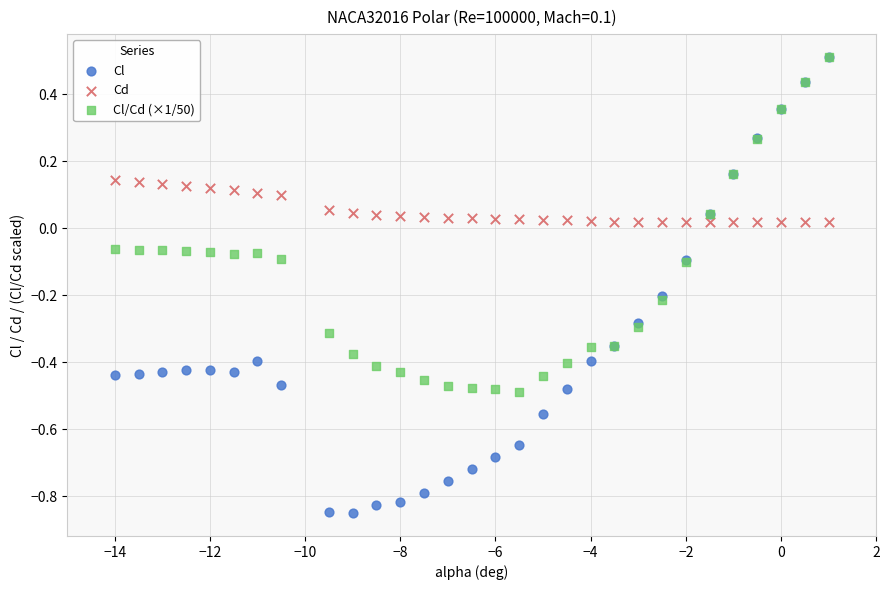

Which series has the widest spread of Y values?

Cl